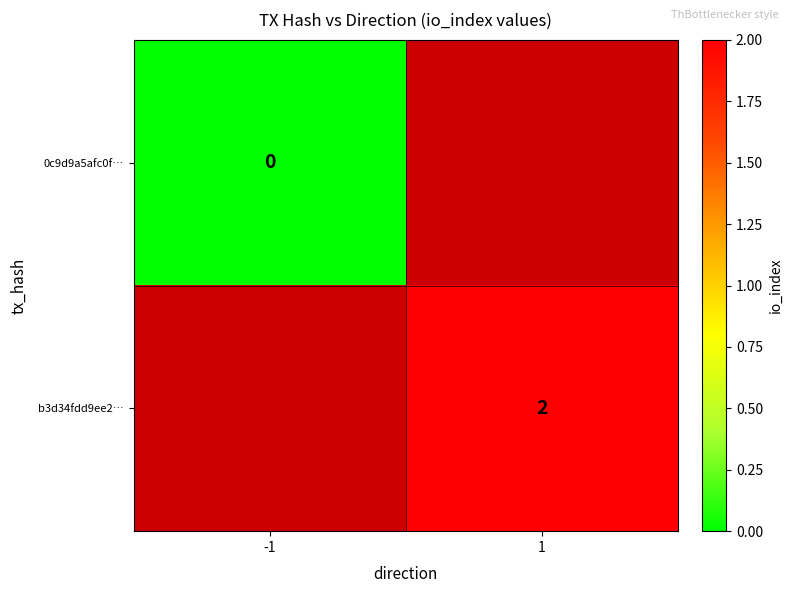

Is it true that b3d34fdd9ee2… equals 1 at 1?

False